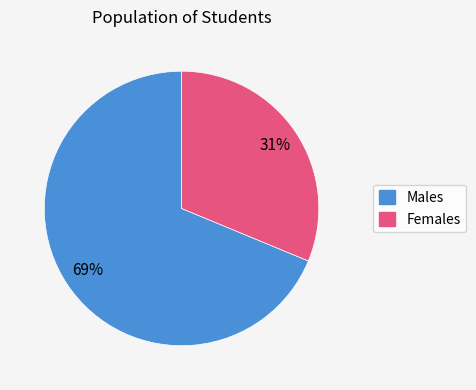

Which has a higher value, Females or Males?

Males